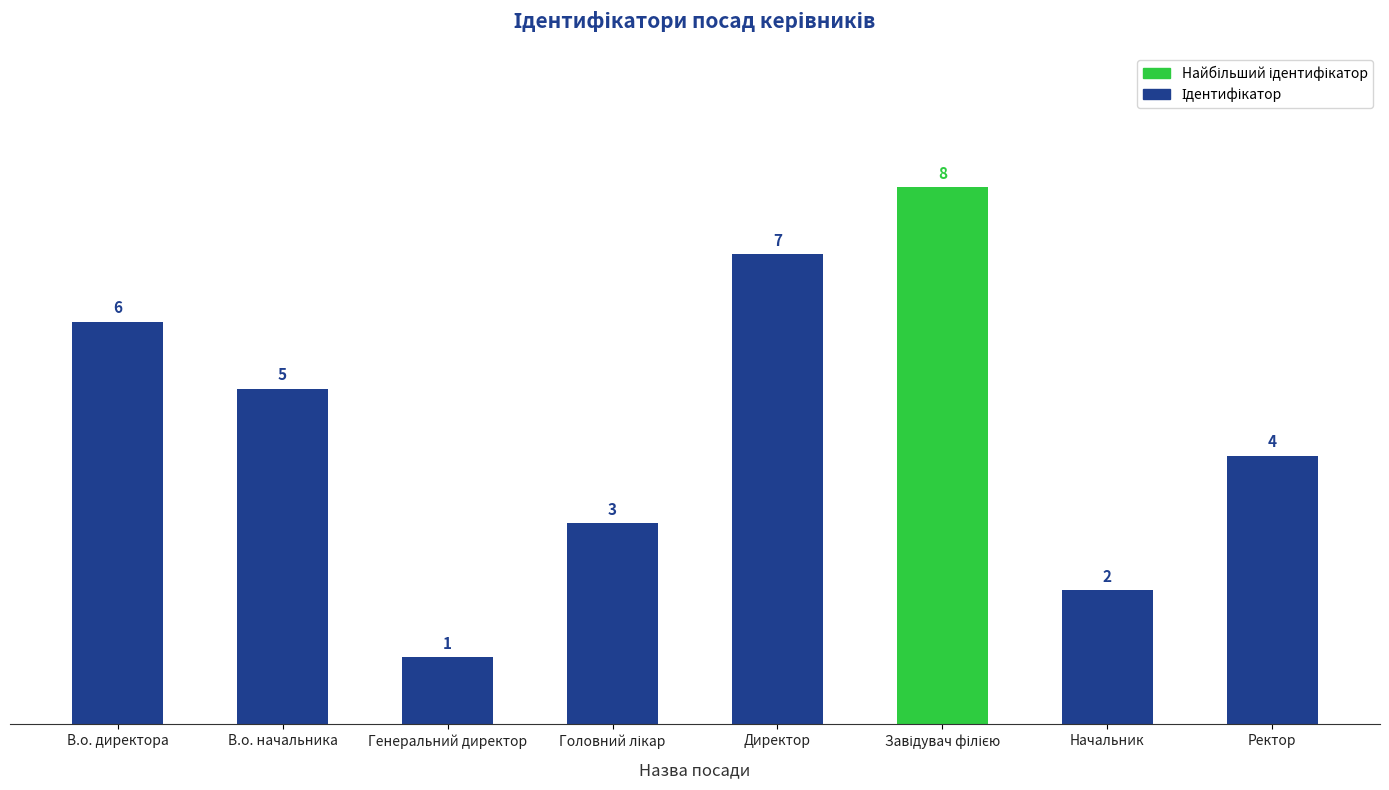

What position from the left is Директор?

5